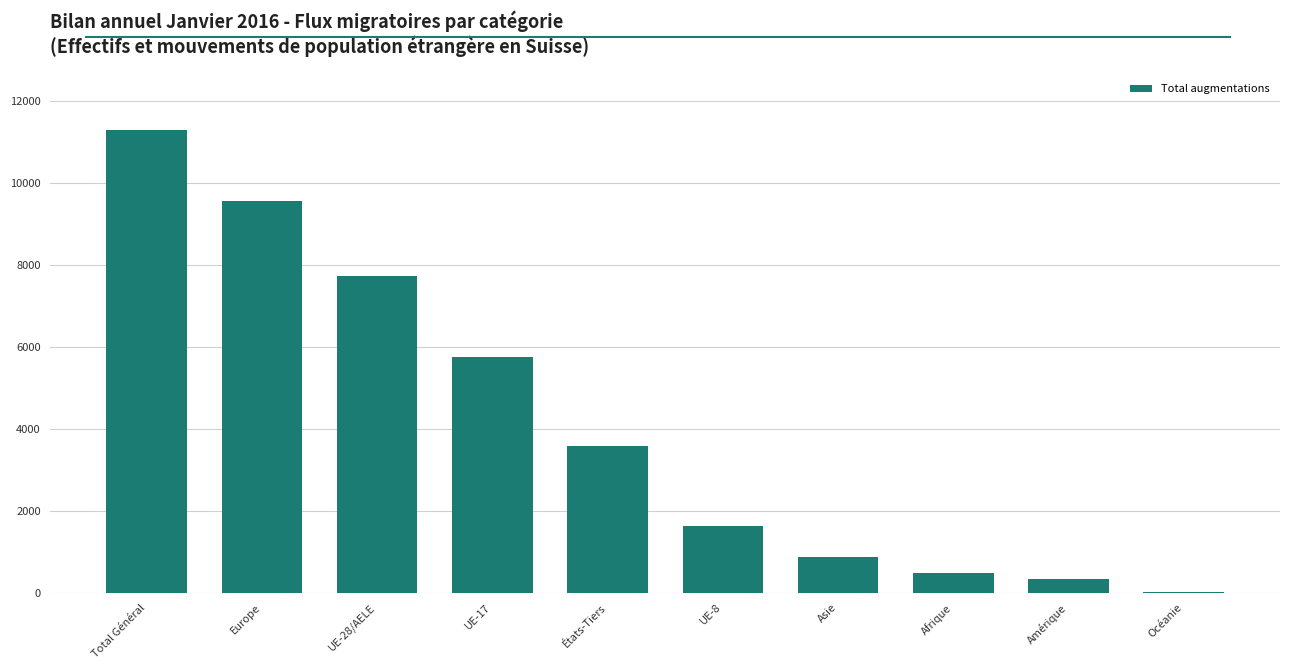

The chart shows a value of 340 at Amérique. True or false?

True